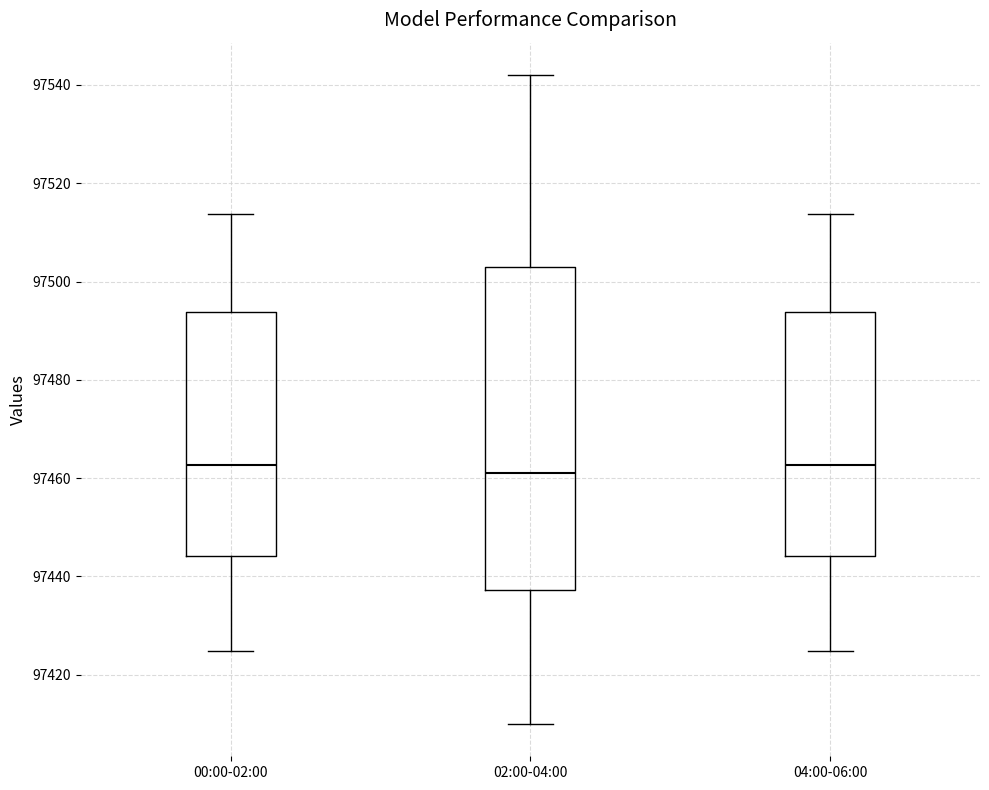

Reading left to right, read every box against the y-axis: the position of its median line, the range the box covers, and the ends of its whiskers. The values are not printed on the chart, so give them approximately, as read against the axis.

00:00-02:00: median 97462, box 97444 to 97494, whiskers 97424 to 97514
02:00-04:00: median 97462, box 97438 to 97504, whiskers 97410 to 97542
04:00-06:00: median 97462, box 97444 to 97494, whiskers 97424 to 97514